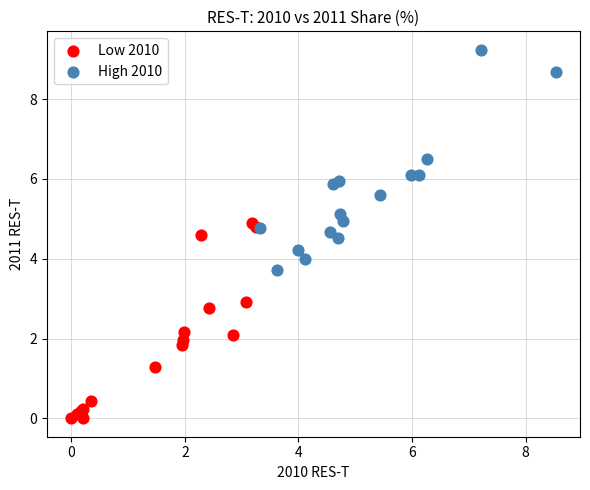

Which series has the largest Y range (max minus min)?

High 2010